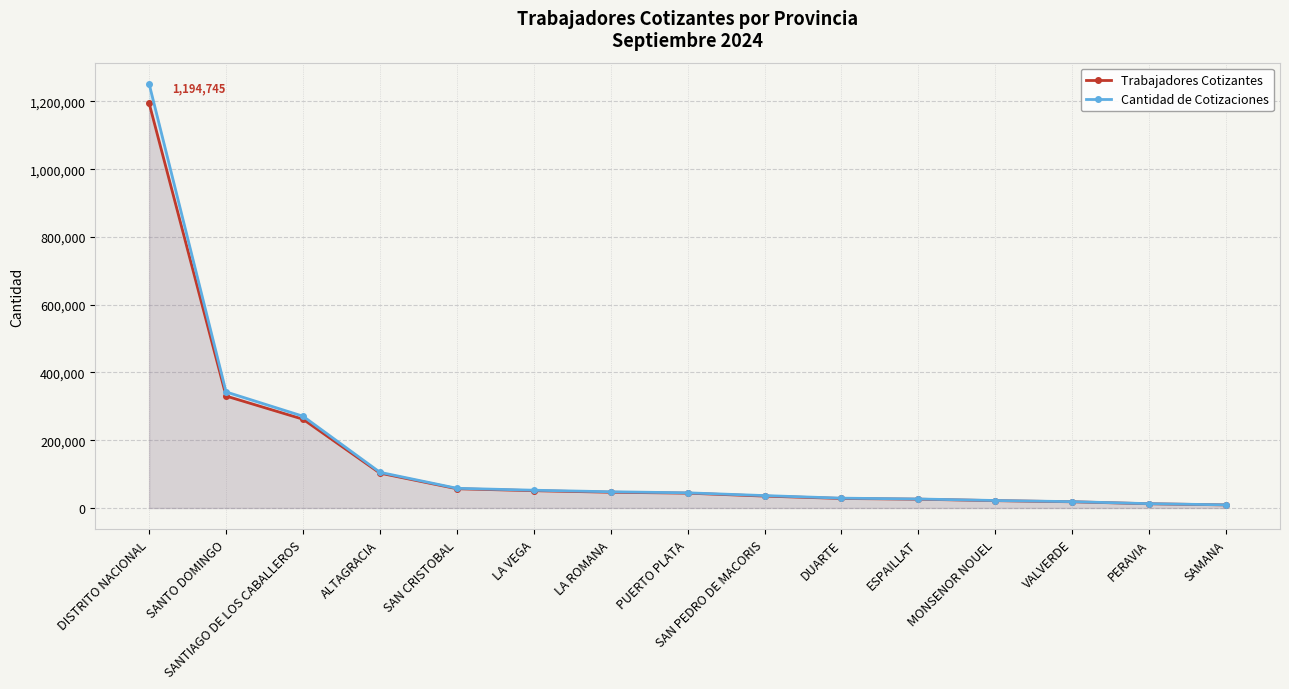

What is the label of the 3rd point from the right?

VALVERDE